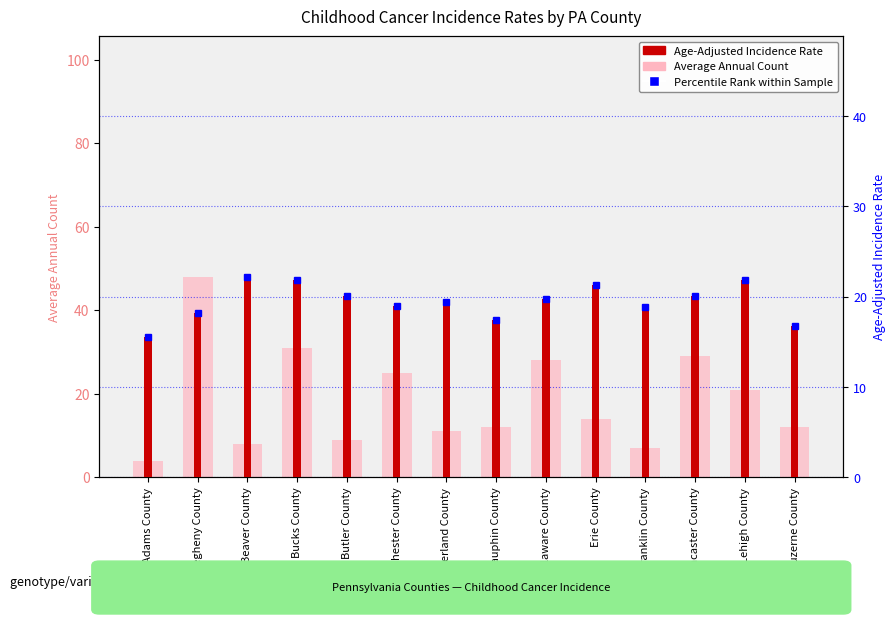

What position from the right is Franklin County?

4